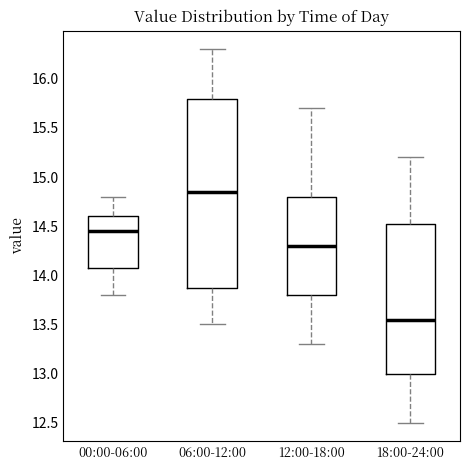

Where is the upper edge of the box for 00:00-06:00 on the y-axis? The values are not printed on the chart, so give them approximately, as read against the axis.

14.60